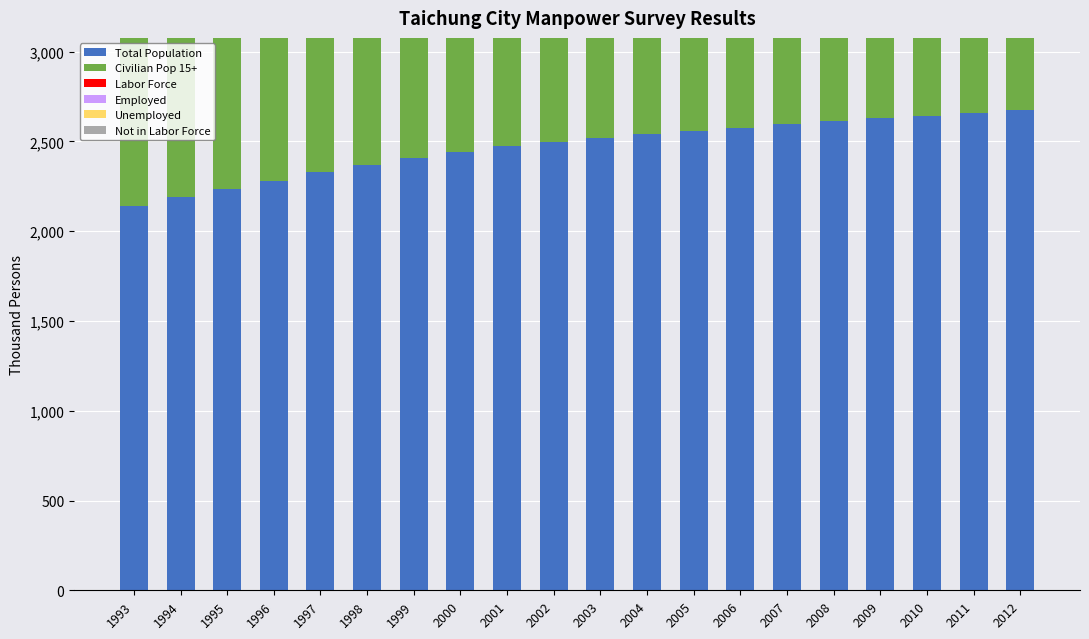

What is the value of the Labor Force bar at the 6th from the left?

1032